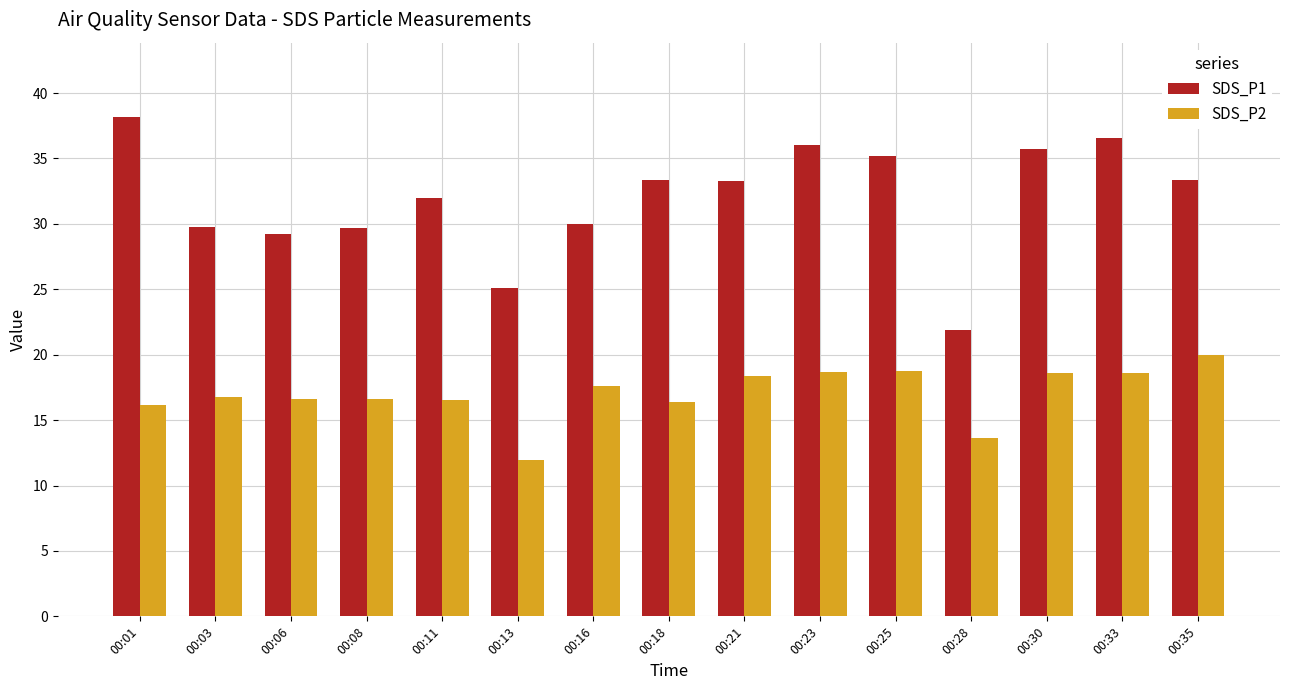

What value does the SDS_P2 series have at 00:11?

16.5